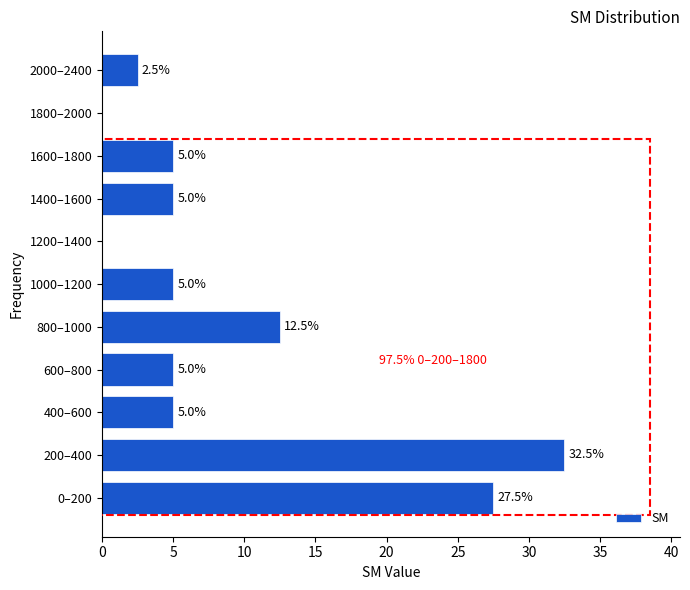

Reading bottom to top, list all the values displayed in this chart.

0–200=27.5	200–400=32.5	400–600=5.0	600–800=5.0	800–1000=12.5	1000–1200=5.0	1200–1400=0.0	1400–1600=5.0	1600–1800=5.0	1800–2000=0.0	2000–2400=2.5